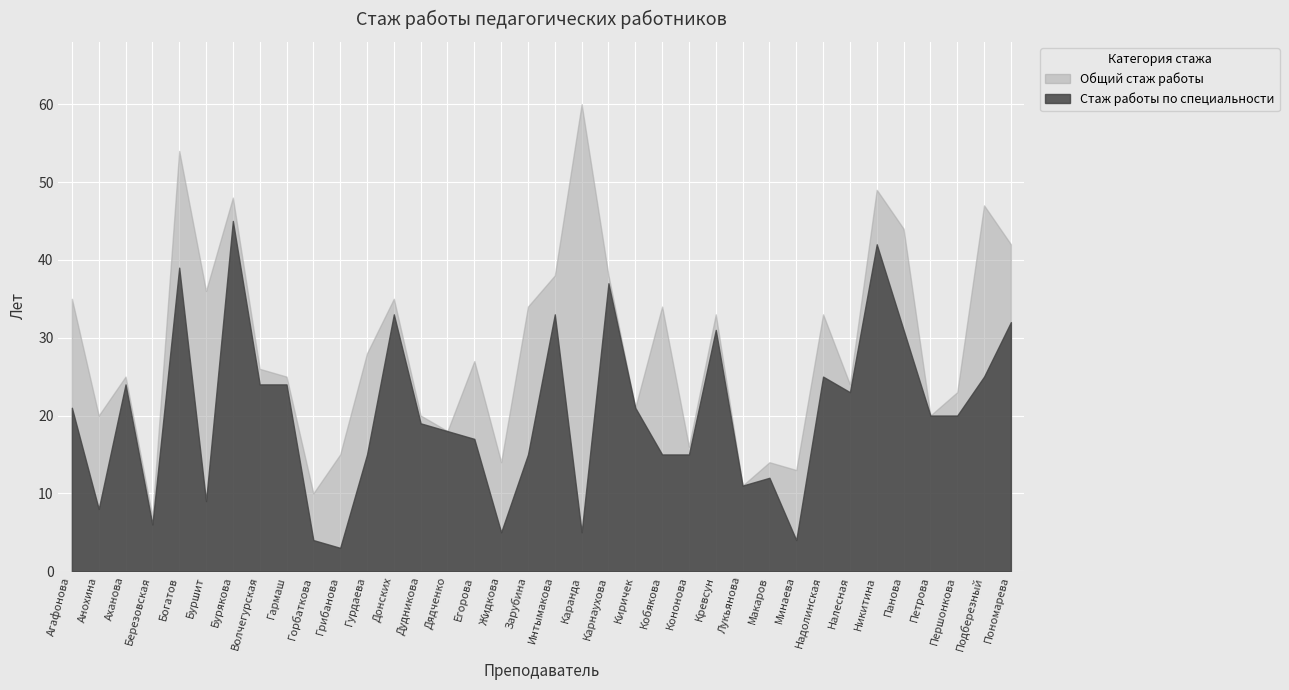

Reading left to right, what are all the values shown in this chart?

Общий стаж работы: 35	20	25	7	54	36	48	26	25	10	15	28	35	20	18	27	14	34	38	60	38	21	34	16	33	11	14	13	33	24	49	44	20	23	47	42
Стаж работы по специальности: 21	8	24	6	39	9	45	24	24	4	3	15	33	19	18	17	5	15	33	5	37	21	15	15	31	11	12	4	25	23	42	31	20	20	25	32